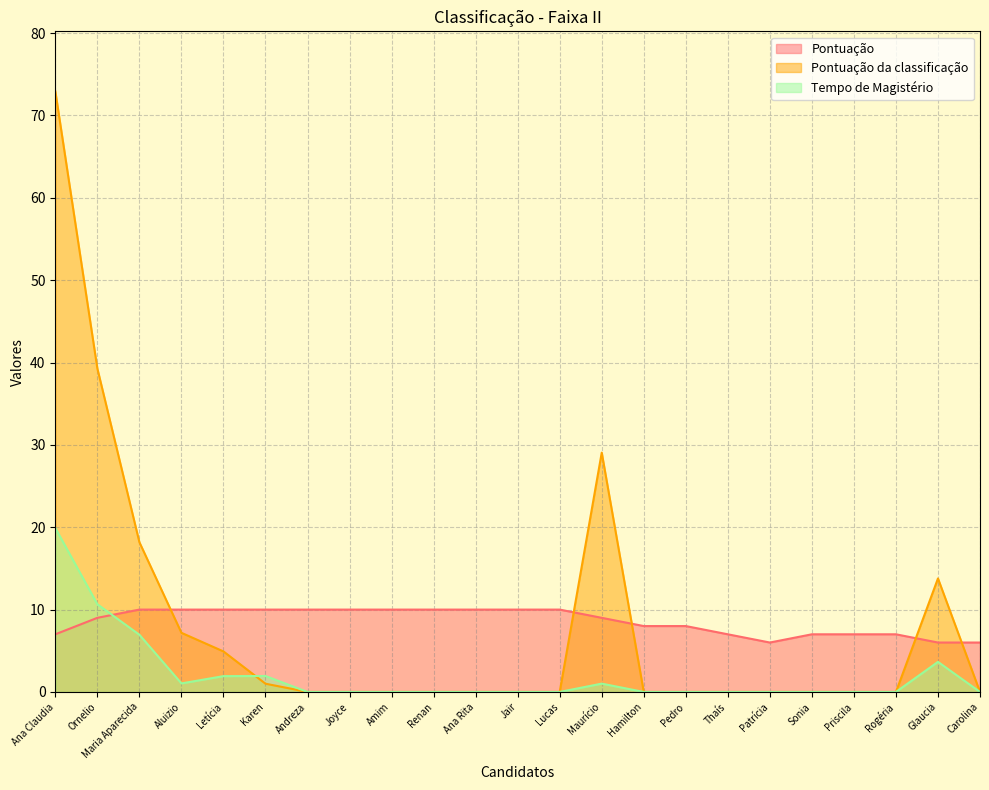

Where do Pontuação da classificação and Tempo de Magistério first cross each other?

Letícia and Karen